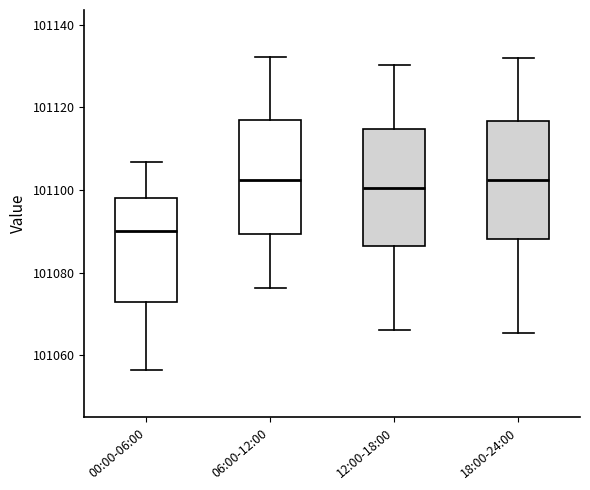

Which box's median line is the lowest?

00:00-06:00